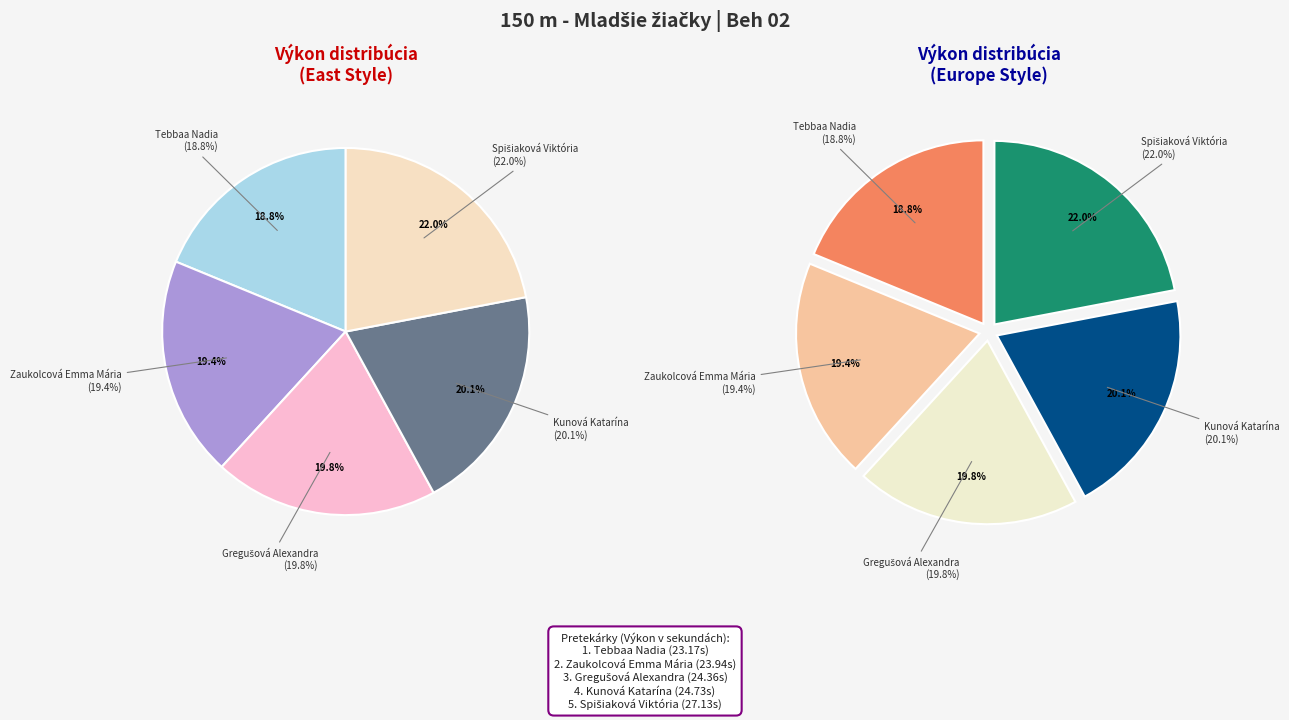

How many segments does this pie chart have?

5